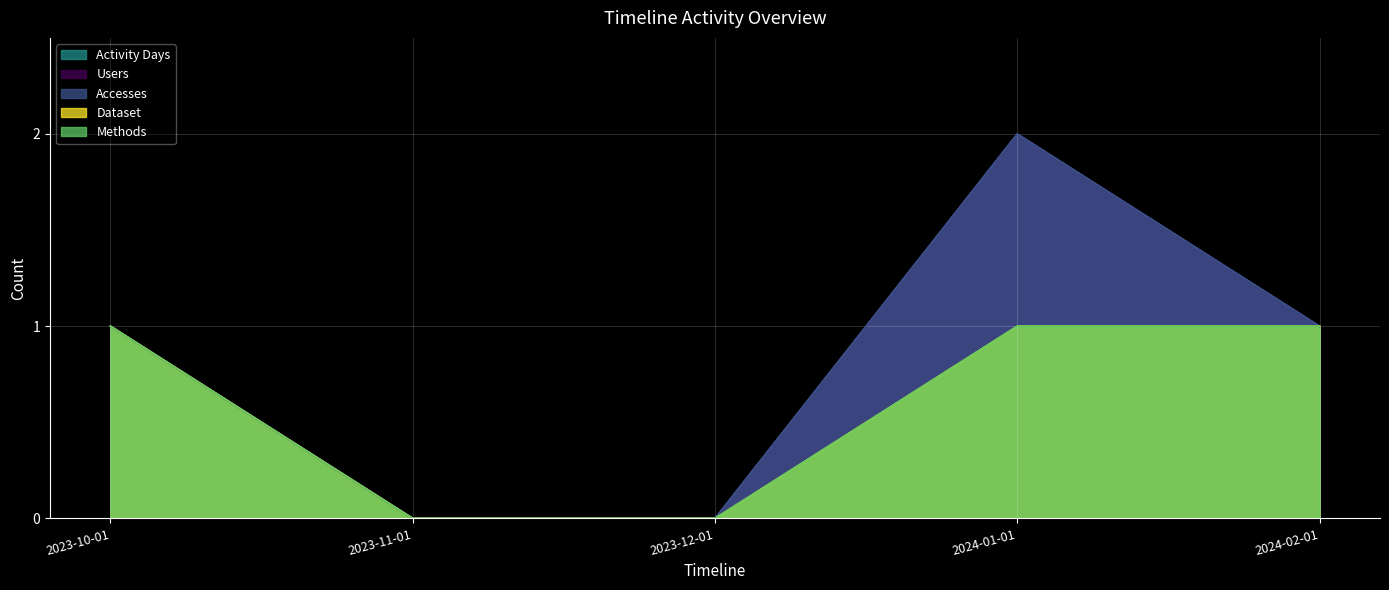

Which series changed the most between 2023-12-01 and 2024-02-01?

Users